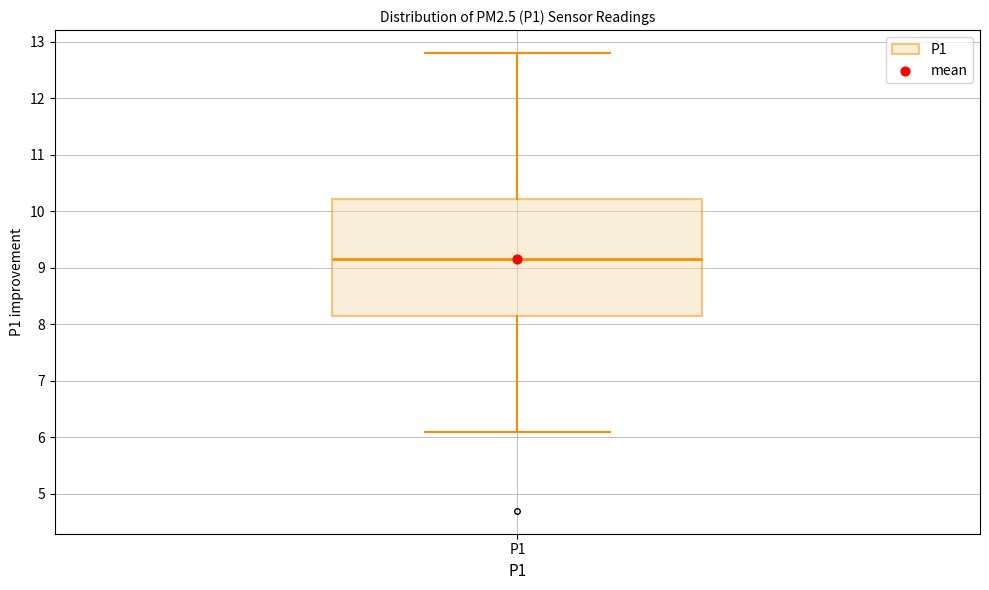

Transcribe this box plot: give where the median line is, the range the box spans, and where the two whiskers end, as read against the y-axis. The values are not printed on the chart, so give them approximately, as read against the axis.

median 9.2, box 8.2 to 10.2, whiskers 6.1 to 12.8